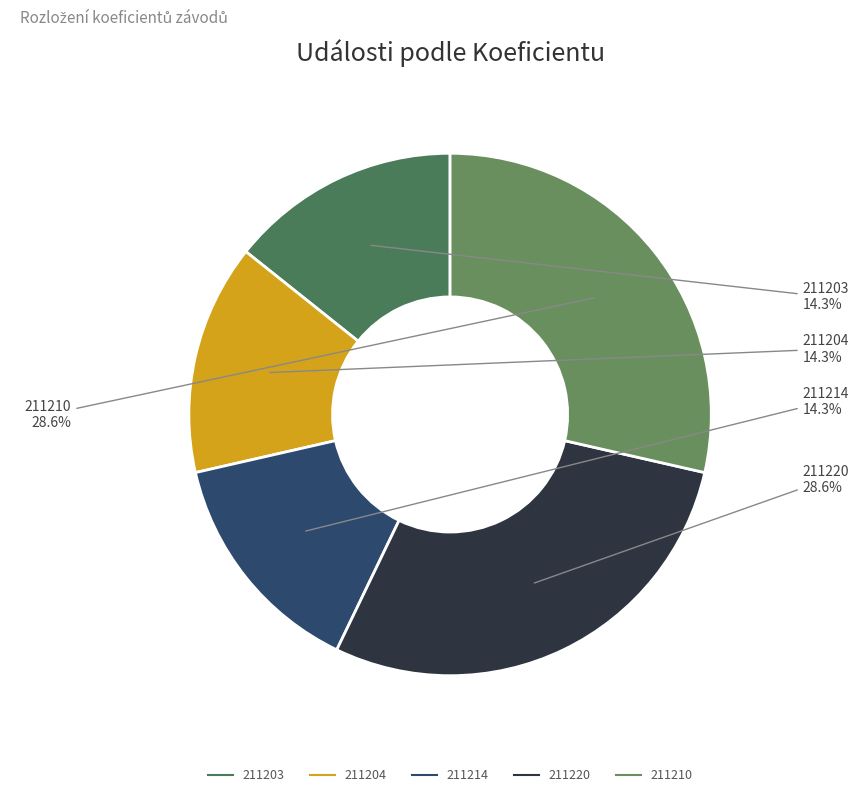

How many slices are in this pie chart?

5